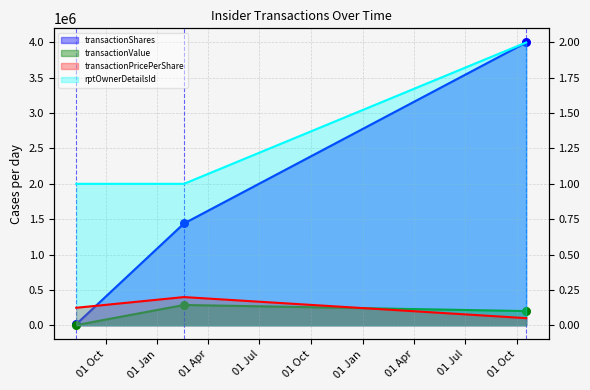

Which series has the widest spread of Y values?

transactionShares